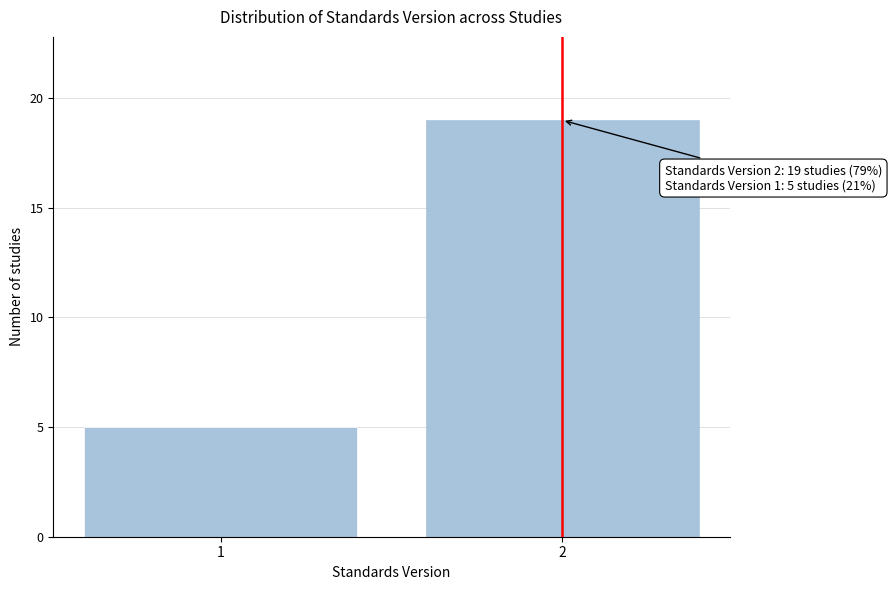

Reading right to left, list all the values displayed in this chart.

2=19	1=5